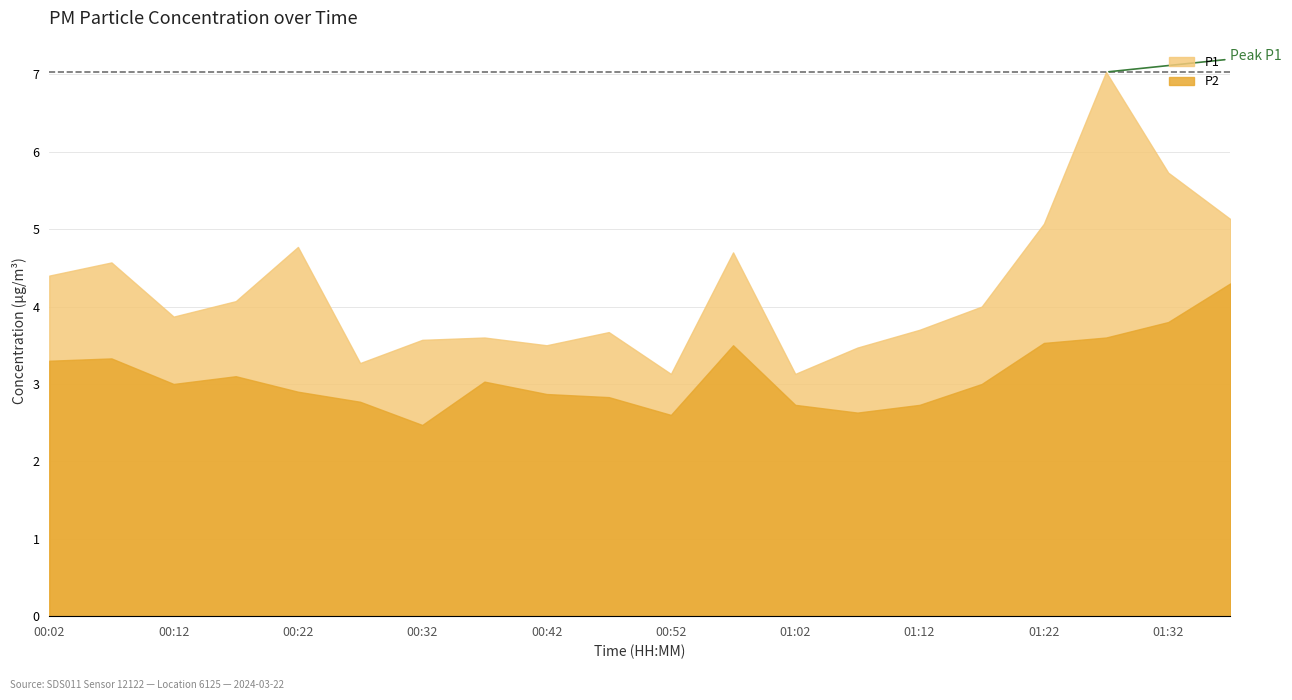

Reading left to right, what are all the values shown in this chart?

P1: 00:02=4.4	00:07=4.6	00:12=3.9	00:17=4.1	00:22=4.8	00:27=3.3	00:32=3.6	00:37=3.6	00:42=3.5	00:47=3.7	00:52=3.1	00:57=4.7	01:02=3.1	01:07=3.5	01:12=3.7	01:17=4.0	01:22=5.1	01:27=7.0	01:32=5.7	01:37=5.1
P2: 00:02=3.3	00:07=3.3	00:12=3.0	00:17=3.1	00:22=2.9	00:27=2.8	00:32=2.5	00:37=3.0	00:42=2.9	00:47=2.8	00:52=2.6	00:57=3.5	01:02=2.7	01:07=2.6	01:12=2.7	01:17=3.0	01:22=3.5	01:27=3.6	01:32=3.8	01:37=4.3